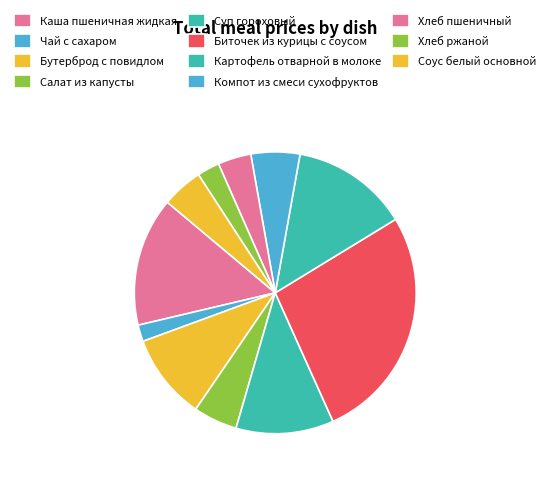

What portion of the pie excludes Чай с сахаром?

98.1%